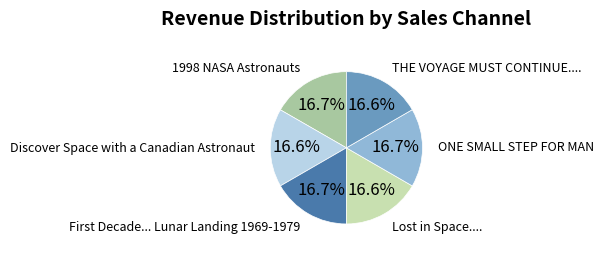

Is there a majority slice in this chart?

No